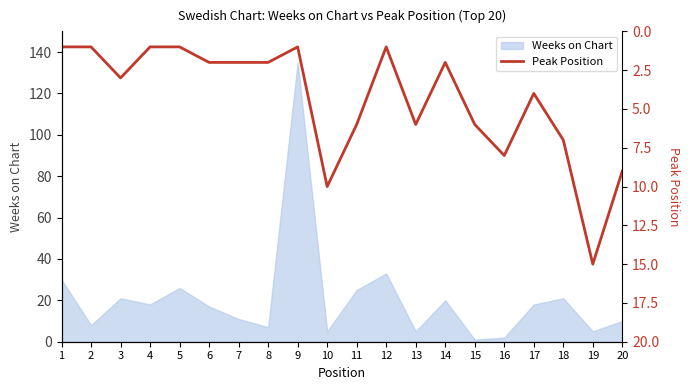

The value of Weeks on Chart at 10 is 5. True or false?

True